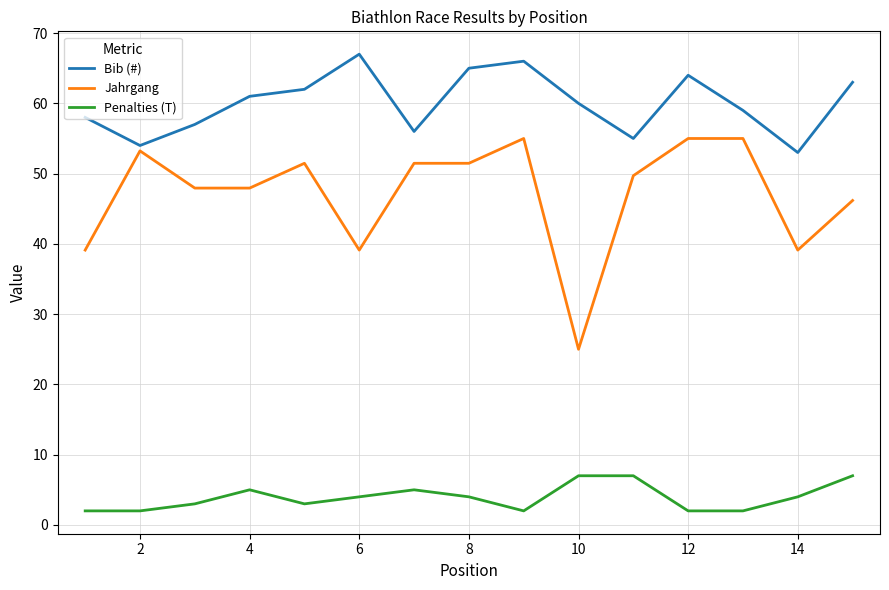

True or false: Jahrgang and Penalties (T) intersect in this chart.

False